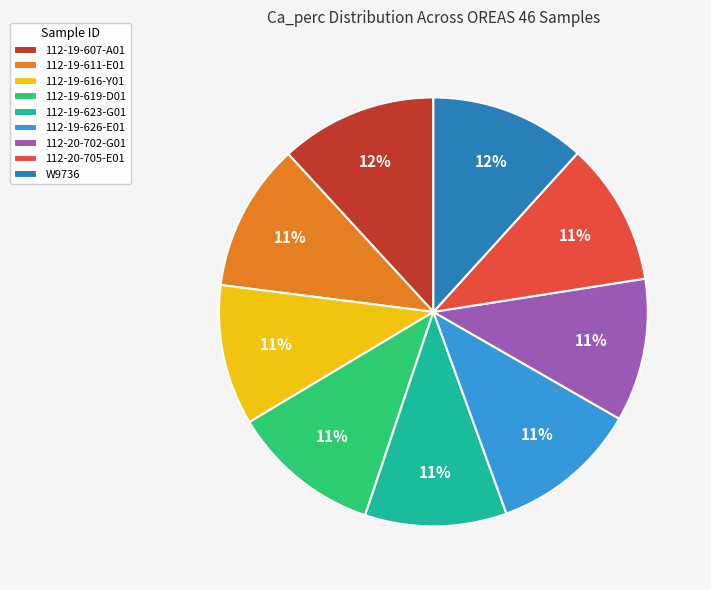

Approximately how many times larger is the value at 112-19-611-E01 compared to 112-20-702-G01?

1.0